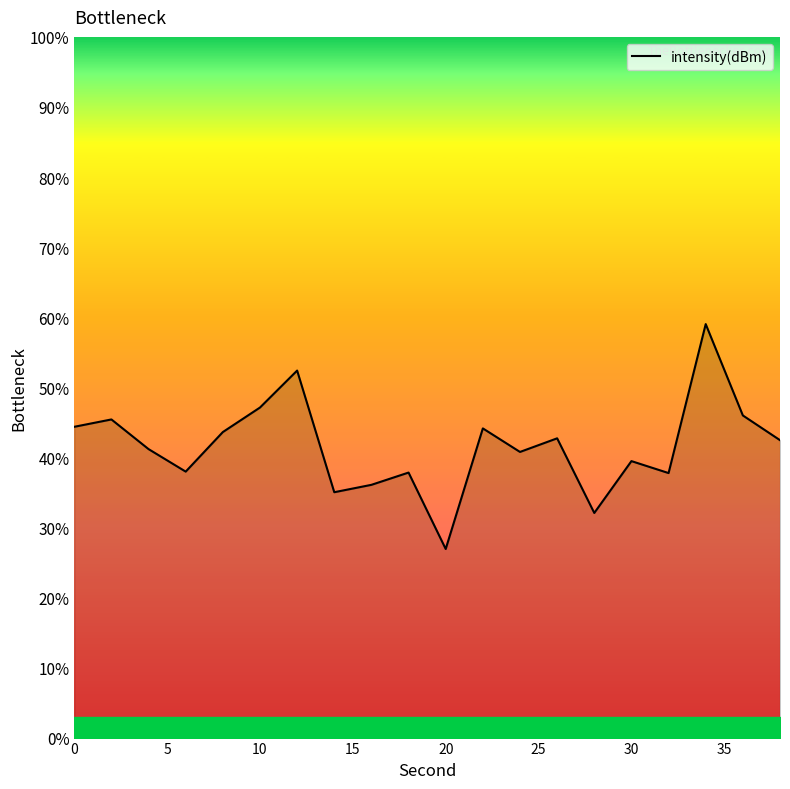

What is the minimum value shown in the chart?

26.9